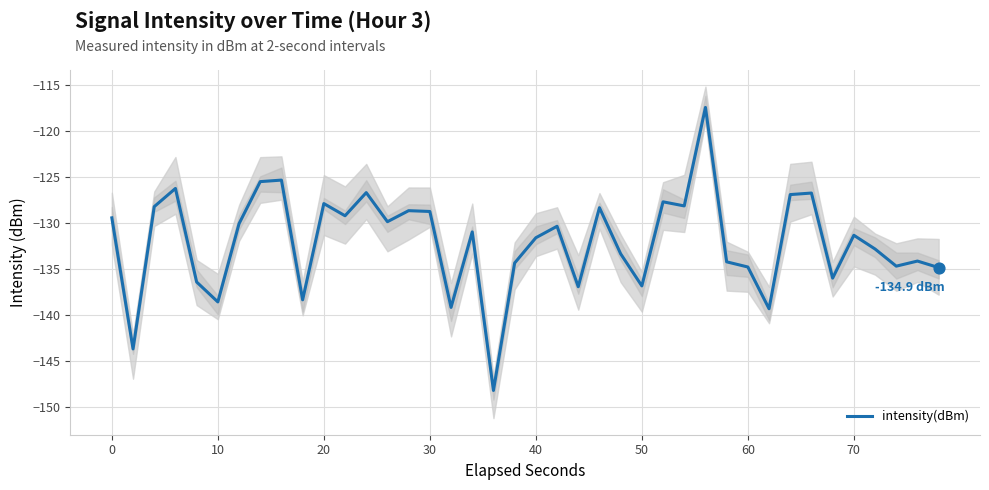

What is the change in value from 13 to 27?

+1.7